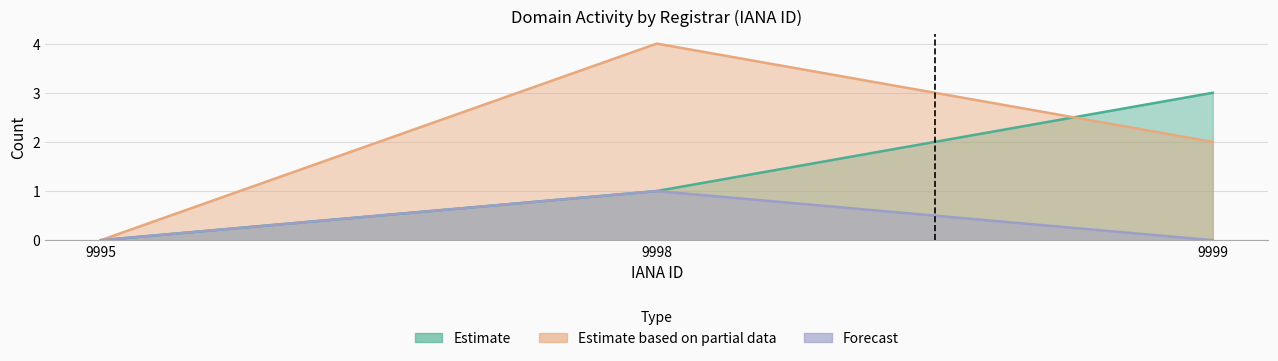

Where does the total-domains series first go above 1?

9999